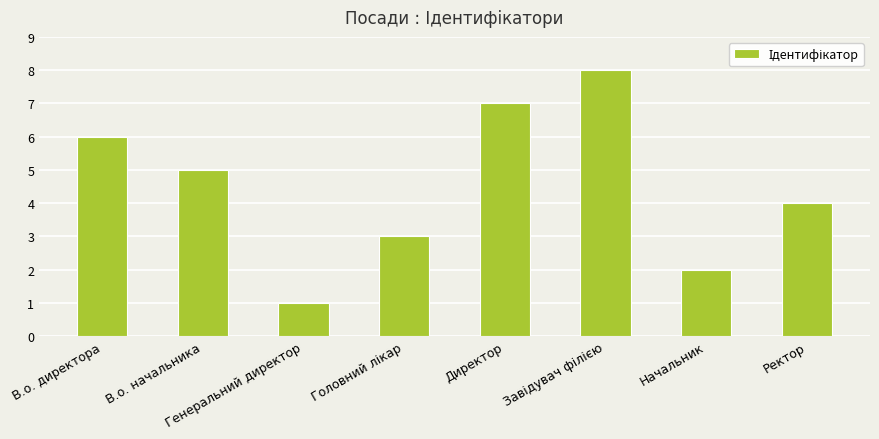

What is the value of the 3rd bar from the left?

1